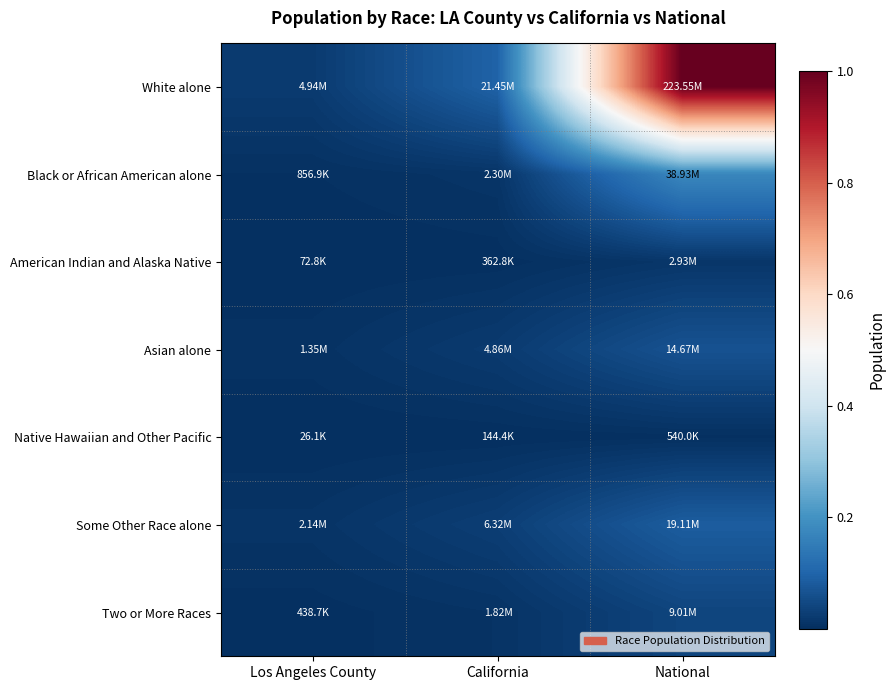

How many distinct data groups are displayed?

7